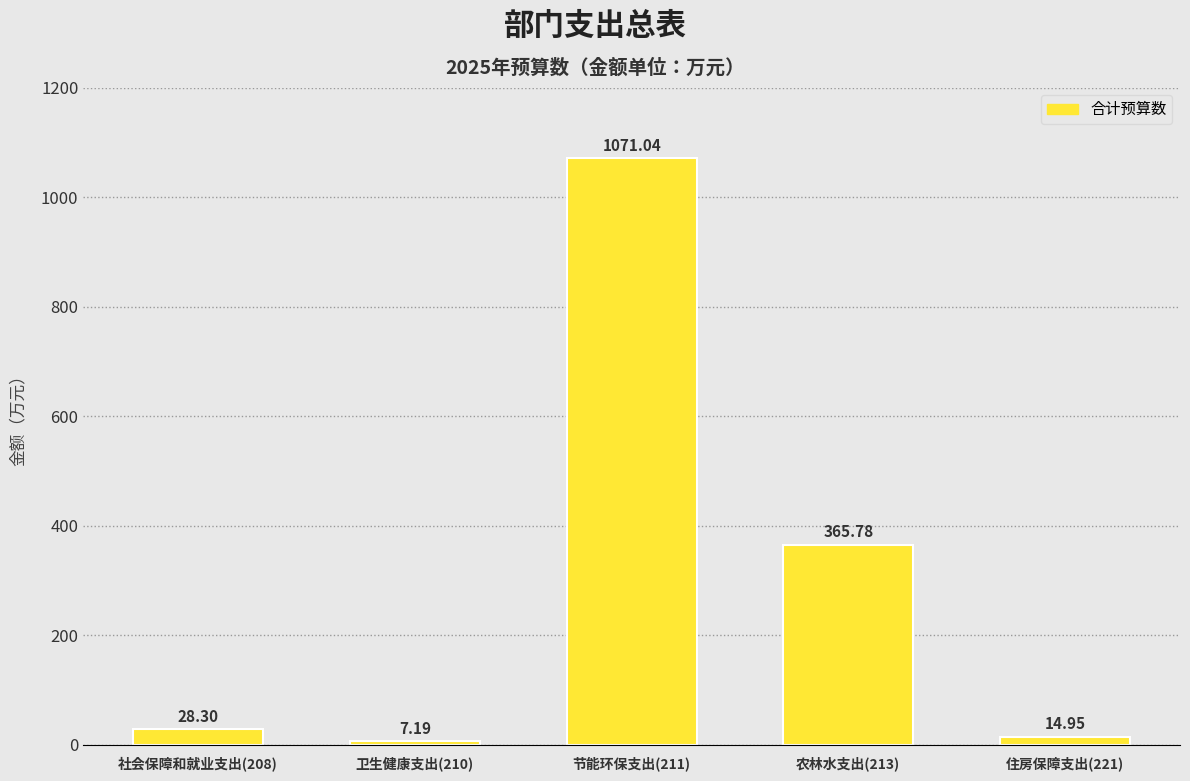

What is the change in value from 卫生健康支出(210) to 农林水支出(213)?

+358.6